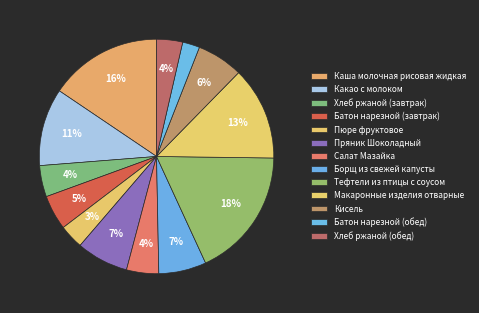

Is there any slice that represents more than half of the pie?

No